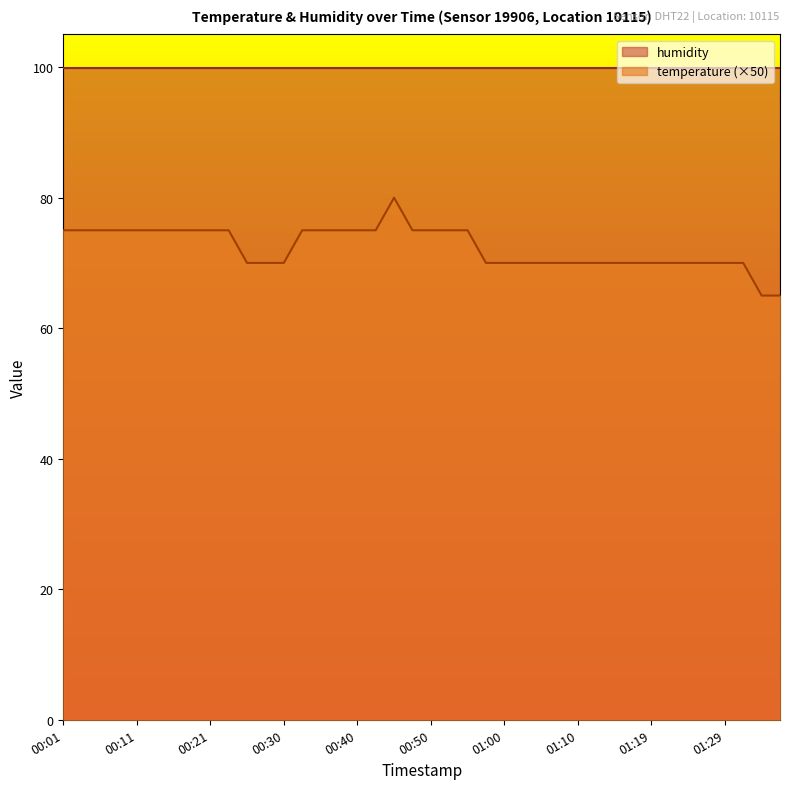

How many interior local peaks (higher than both neighbors) does the data have?

1